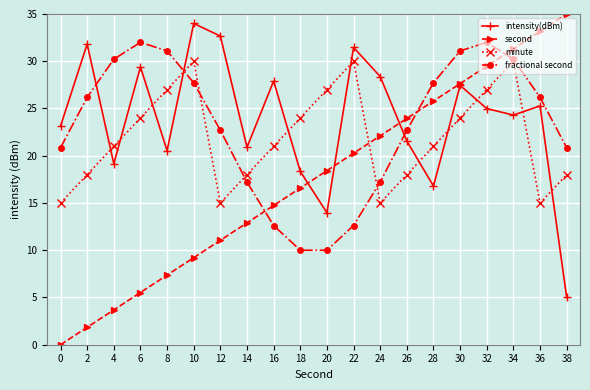

True or false: minute has more than 1 points higher than both neighbors.

True